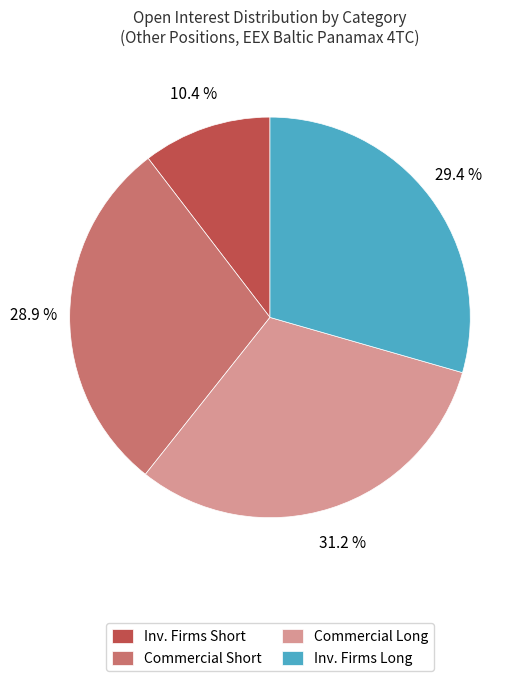

How many segments does this pie chart have?

4